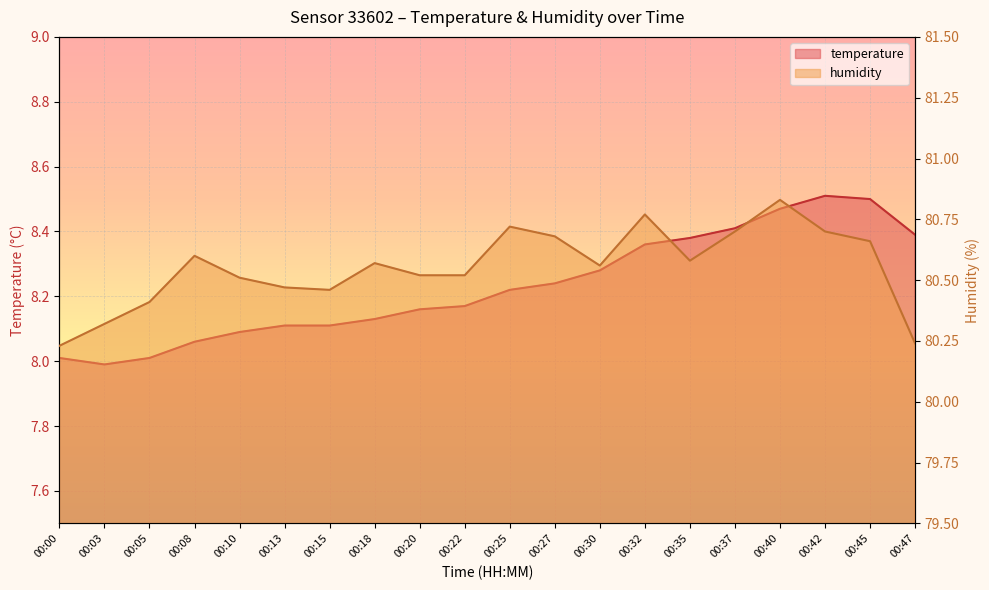

What is the value of the humidity point at the 2nd from the left?

80.3